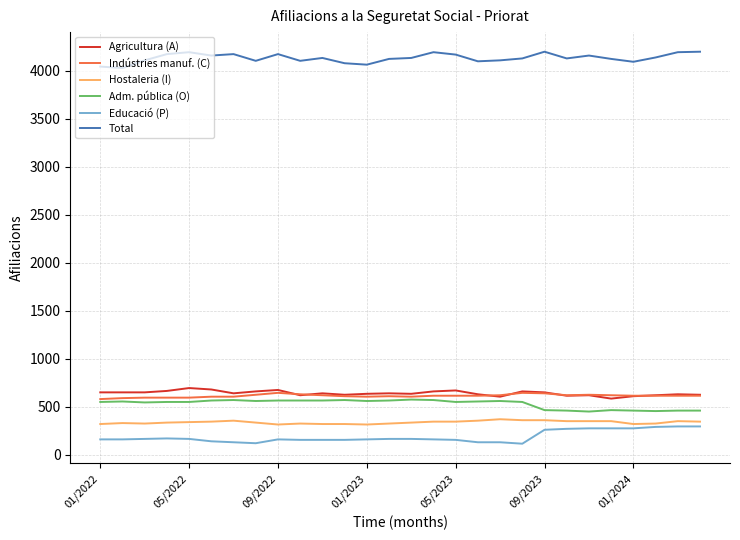

True or false: Hostaleria (I) and Total cross at least once.

False